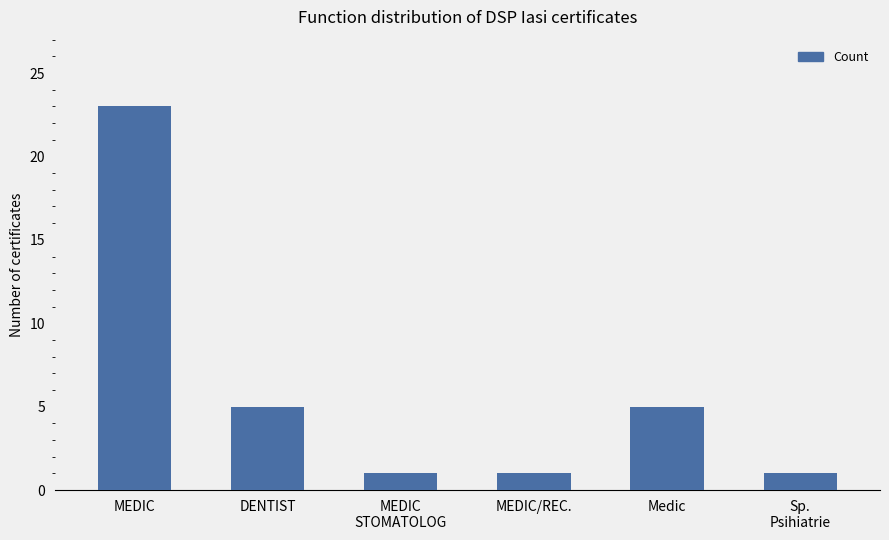

Read the value at Medic.

5